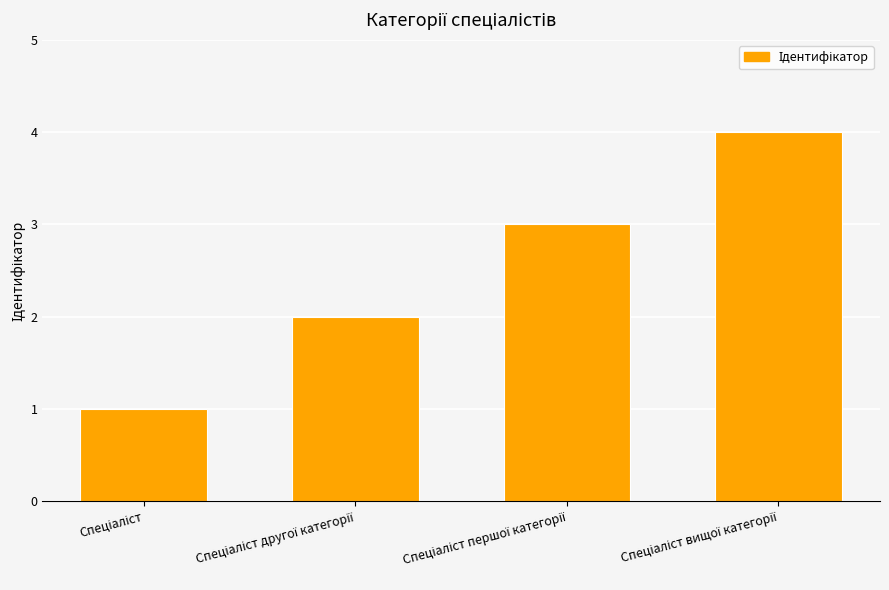

What is the difference between the maximum and minimum values?

3